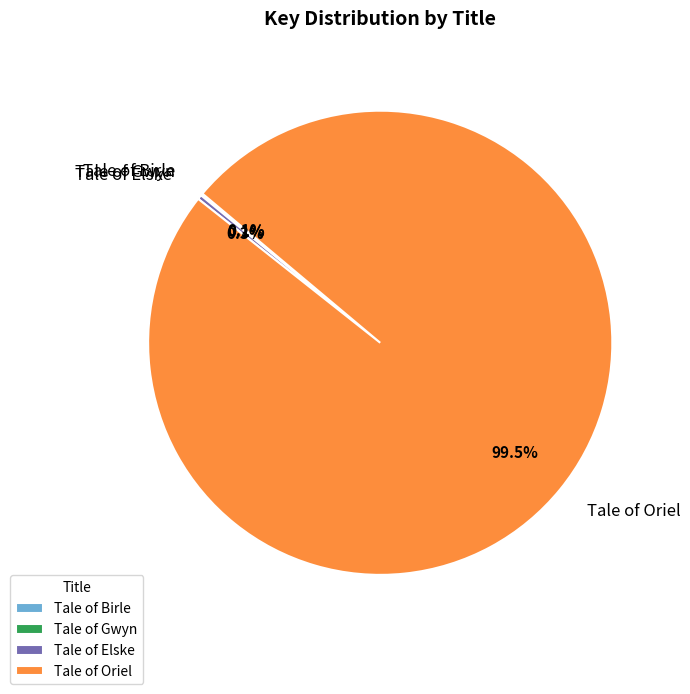

Which category accounts for the majority?

Tale of Oriel